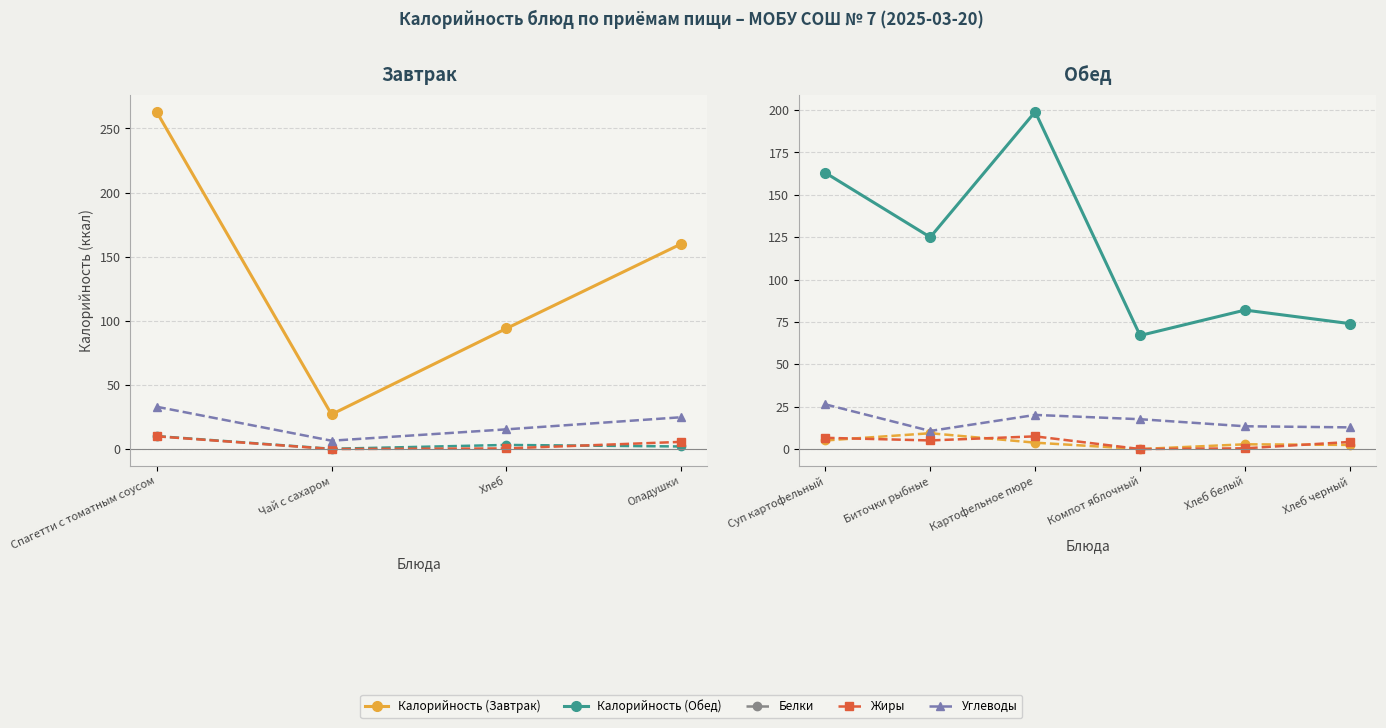

True or false: Калорийность and Белки intersect in this chart.

False